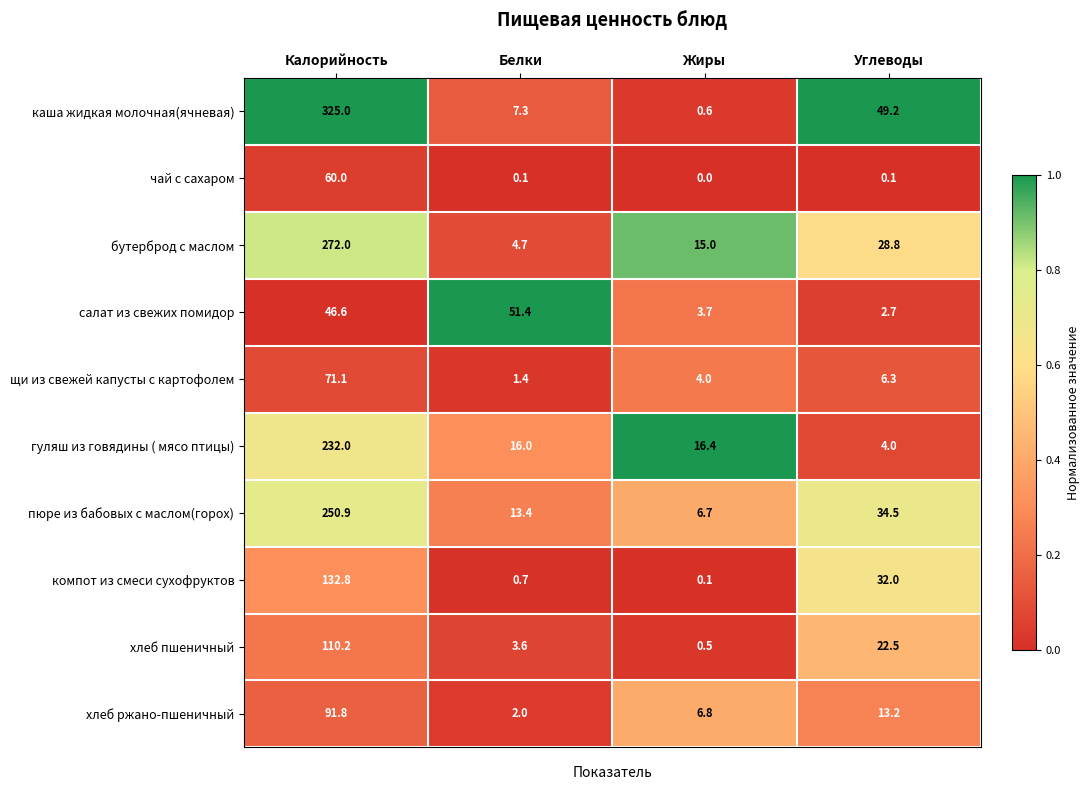

At which category is the sum across all series the highest?

Калорийность